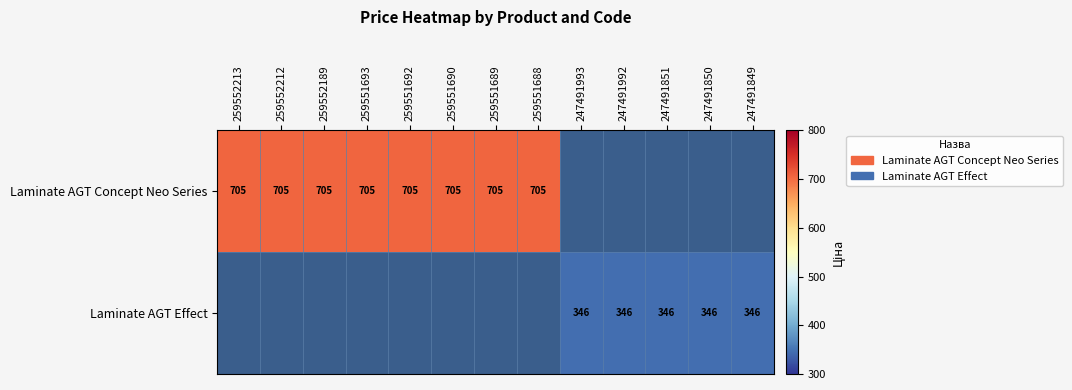

Between 247491993 and 259551690, which is larger?

259551690